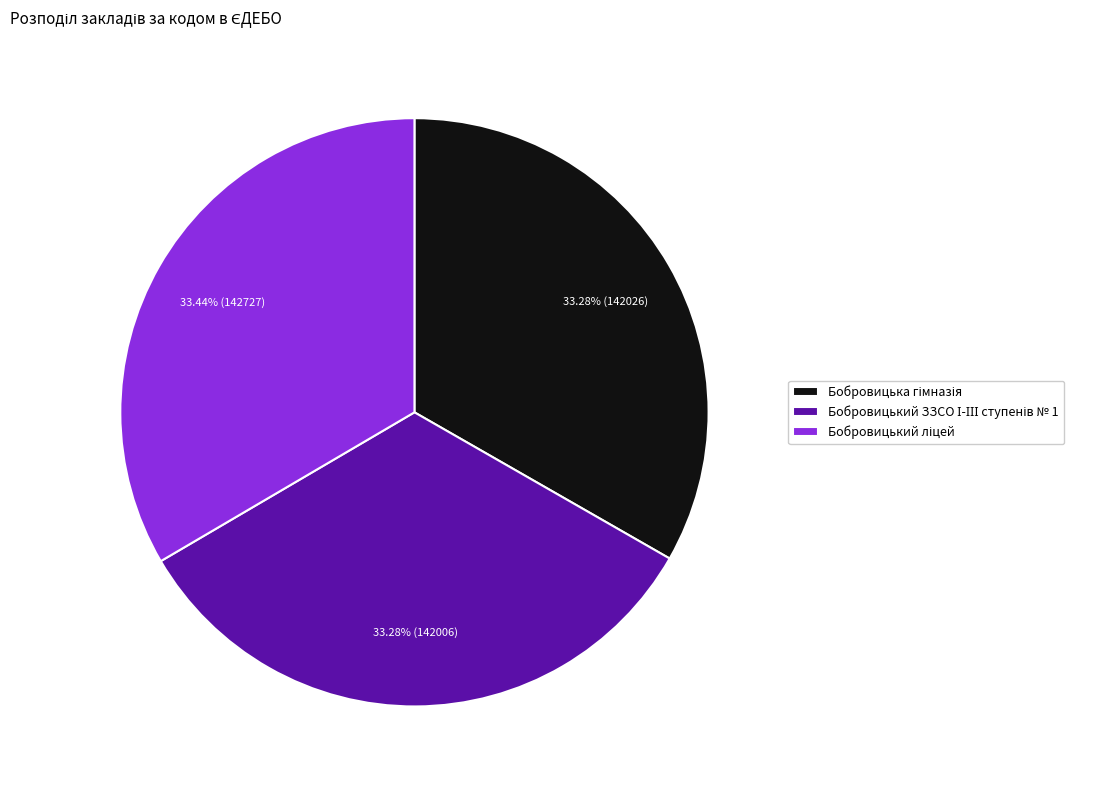

Is there any slice that represents more than half of the pie?

No